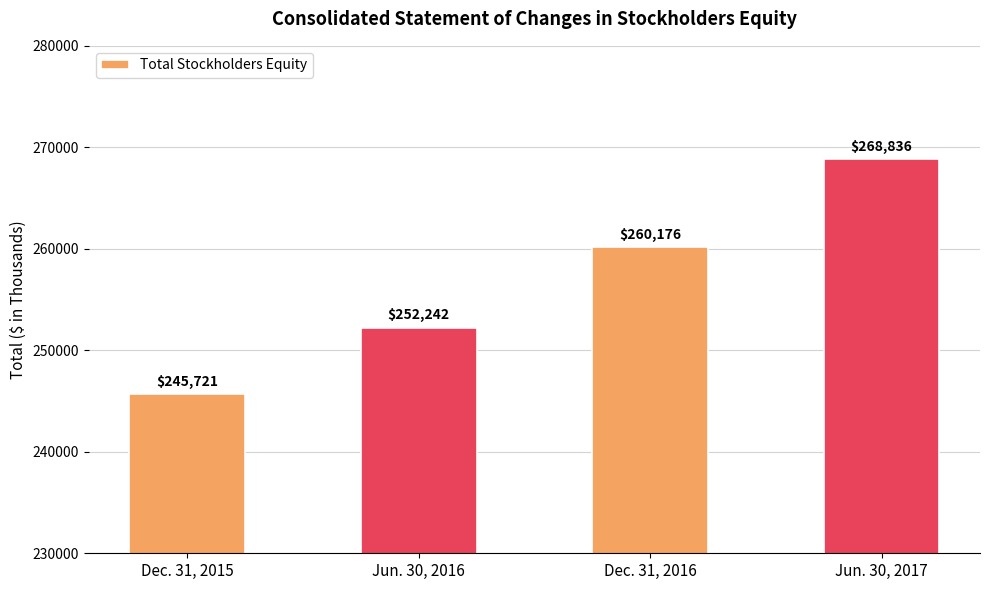

Approximately how many times larger is the value at Dec. 31, 2015 compared to Dec. 31, 2016?

0.9